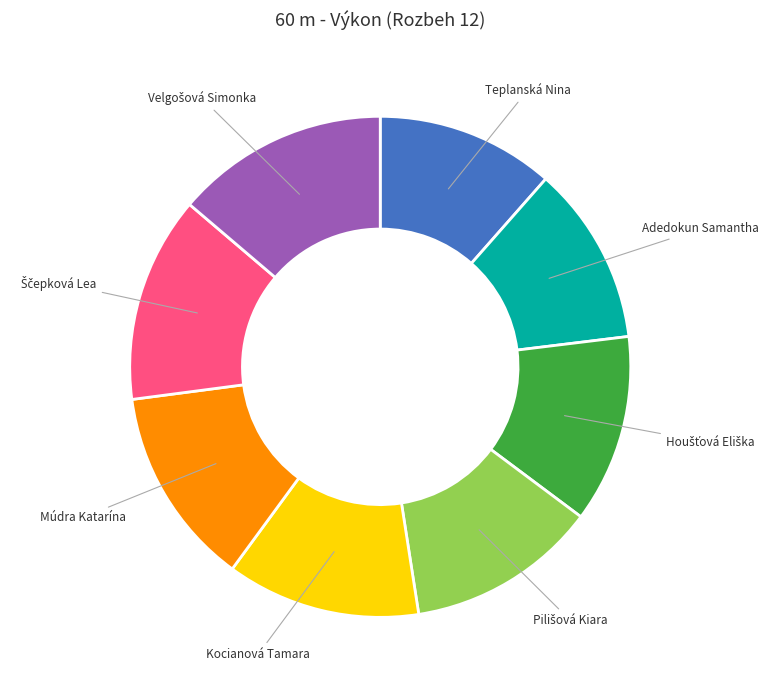

How many segments does this pie chart have?

8